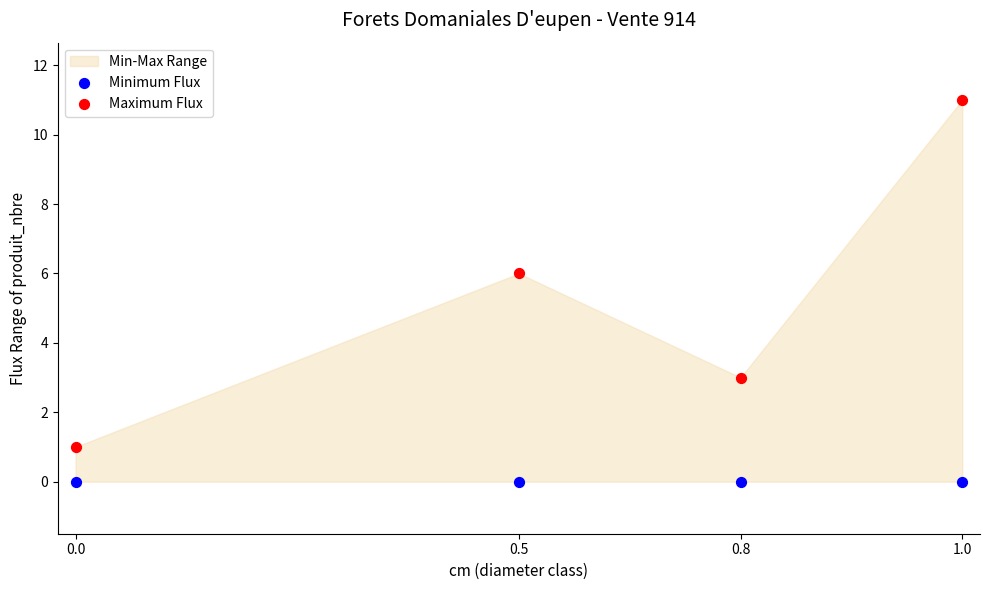

Across all data points, what is the average Y value?

3